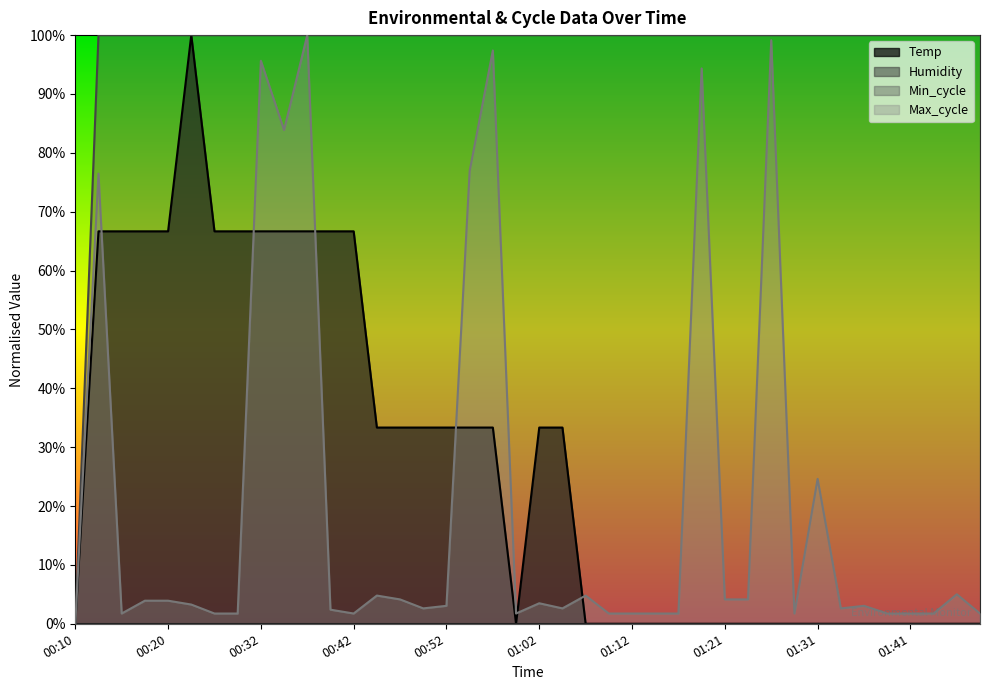

How many categories are shown in the chart?

40